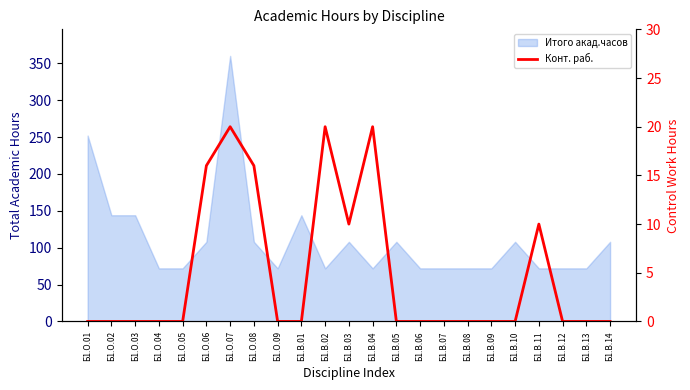

What is the label of the 16th point from the right?

Б1.О.08